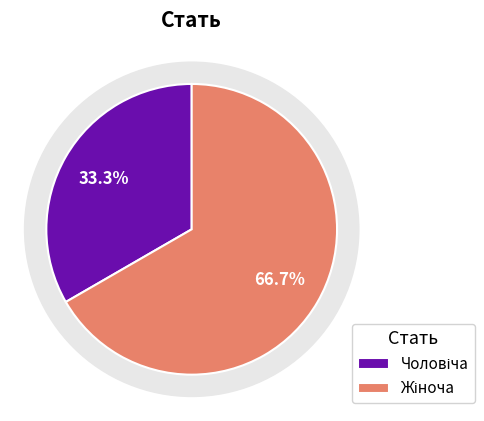

Which slice is the largest?

Жіноча